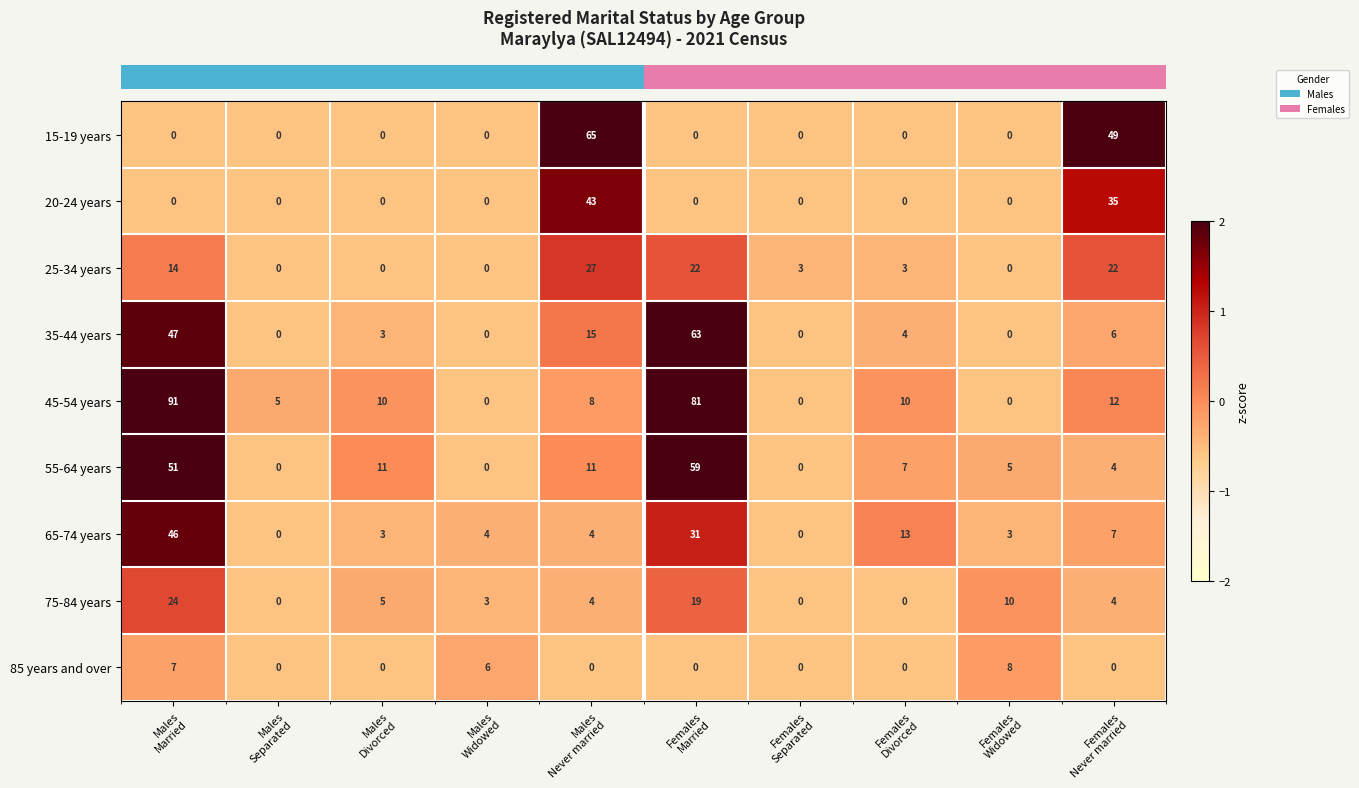

Which series has the widest spread of values?

45-54 years